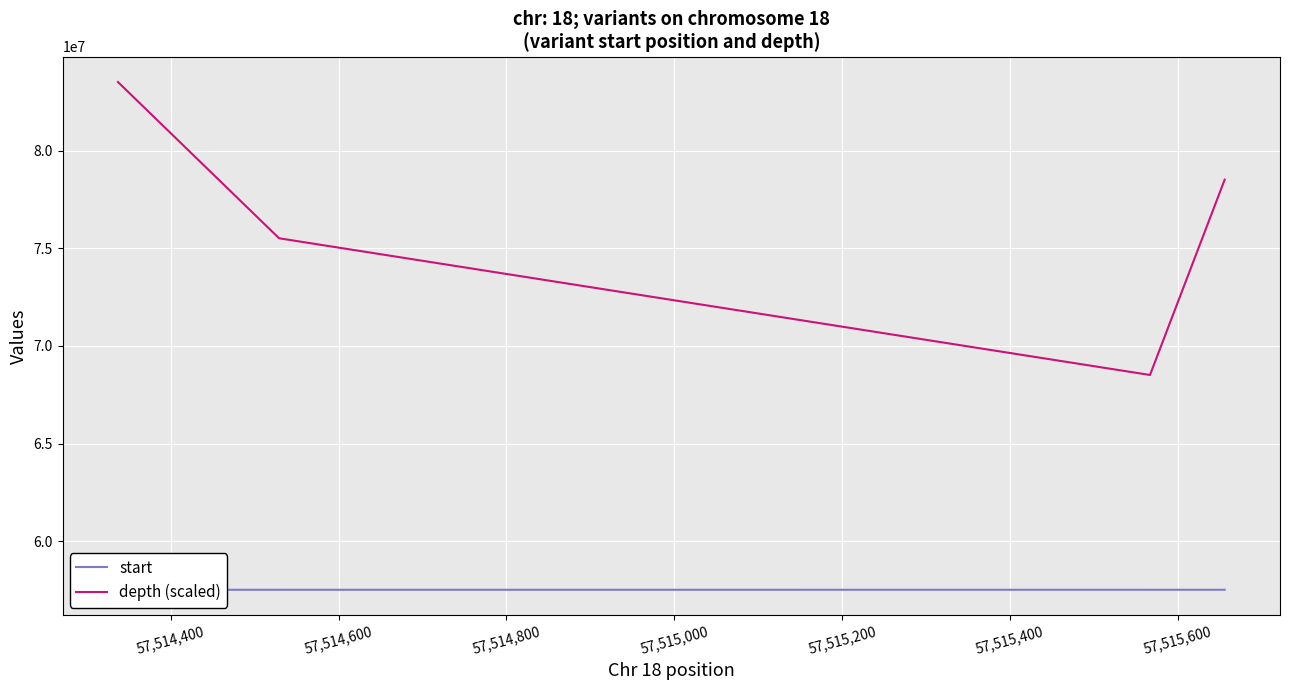

True or false: start and depth (scaled) cross at least once.

False